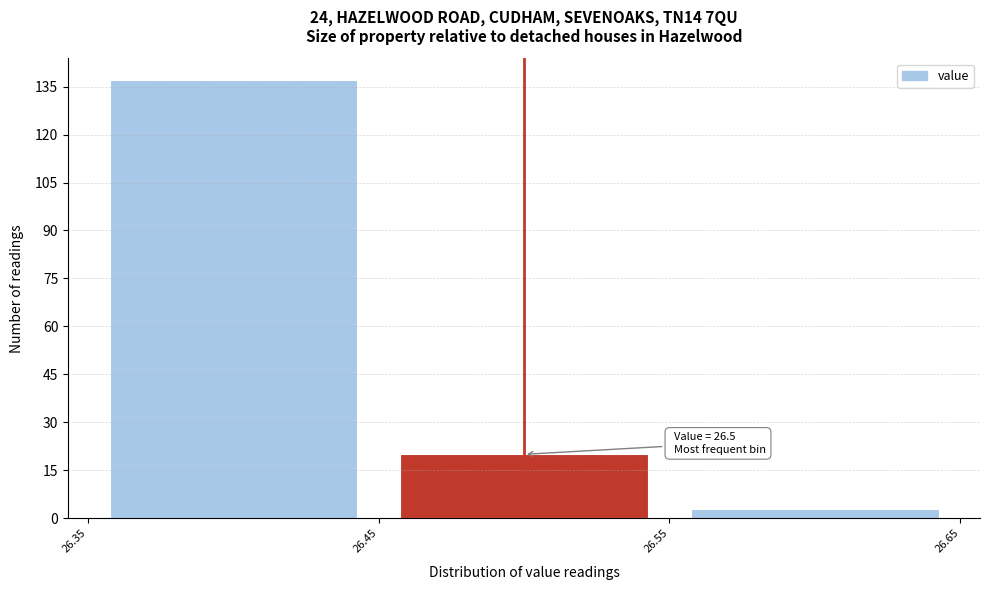

Over which range of the x-axis is the bar tallest?

26.35 to 26.45